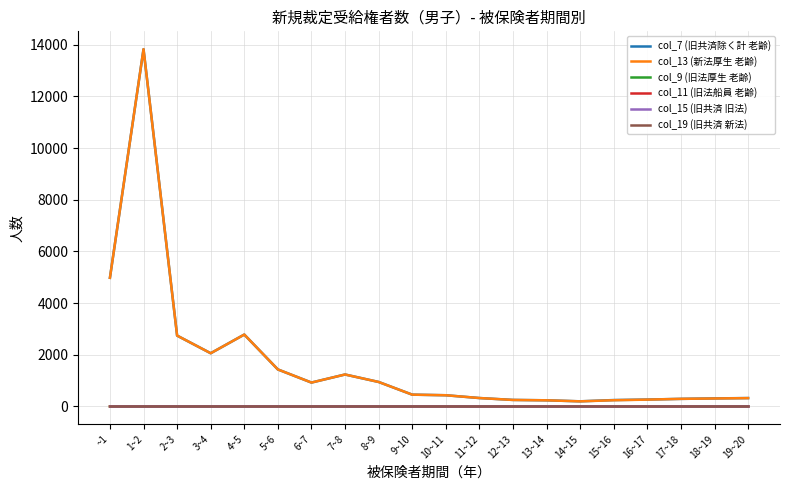

Read the col_13 (新法厚生 老齢) value at 11~12, to the nearest 100.

300